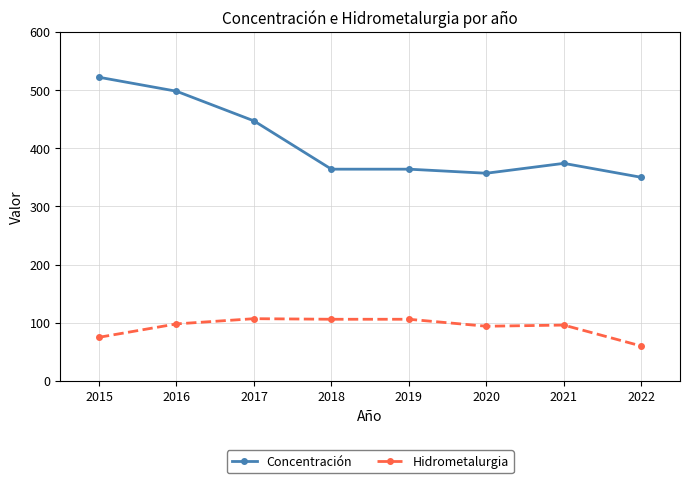

Rank the series by their average value, from highest to lowest.

Concentración, Hidrometalurgia